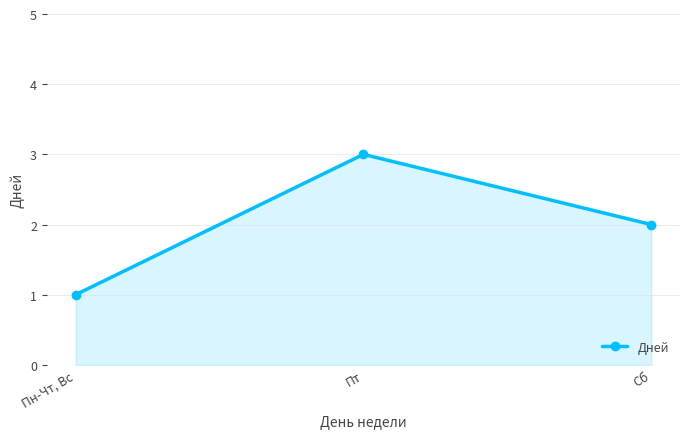

How many values are below 2?

1